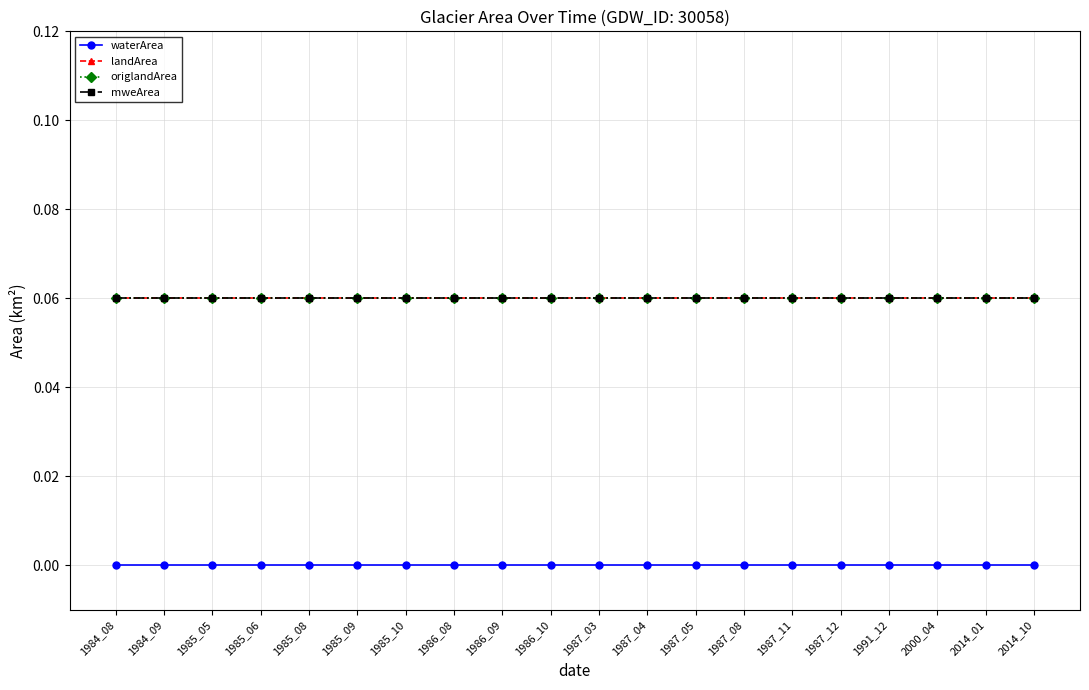

Rank the series by their maximum value, from highest to lowest.

landArea, origlandArea, mweArea, waterArea